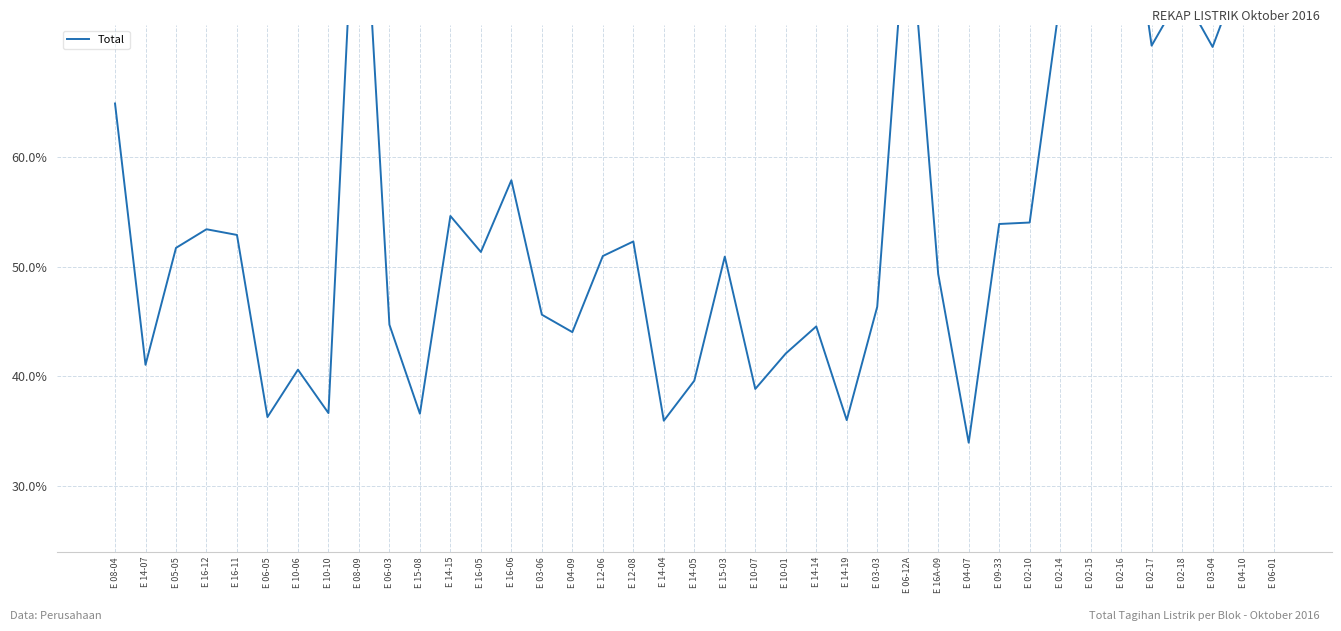

What is the change in value from E 12-06 to E 14-14?

-6.4